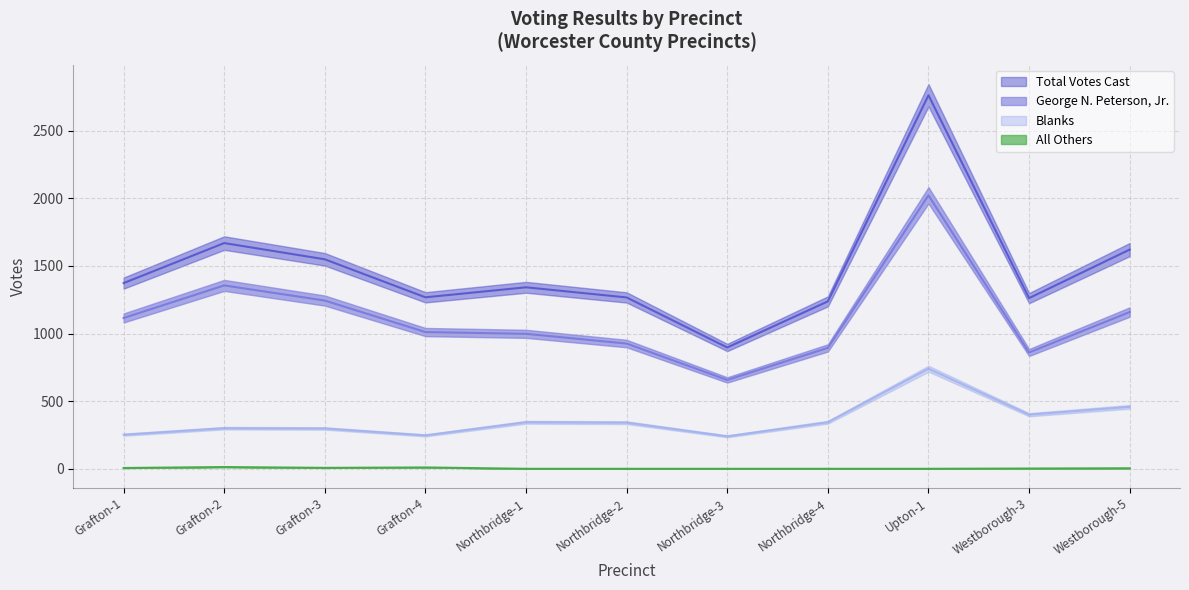

True or false: All Others has more than 1 interior local peaks.

True